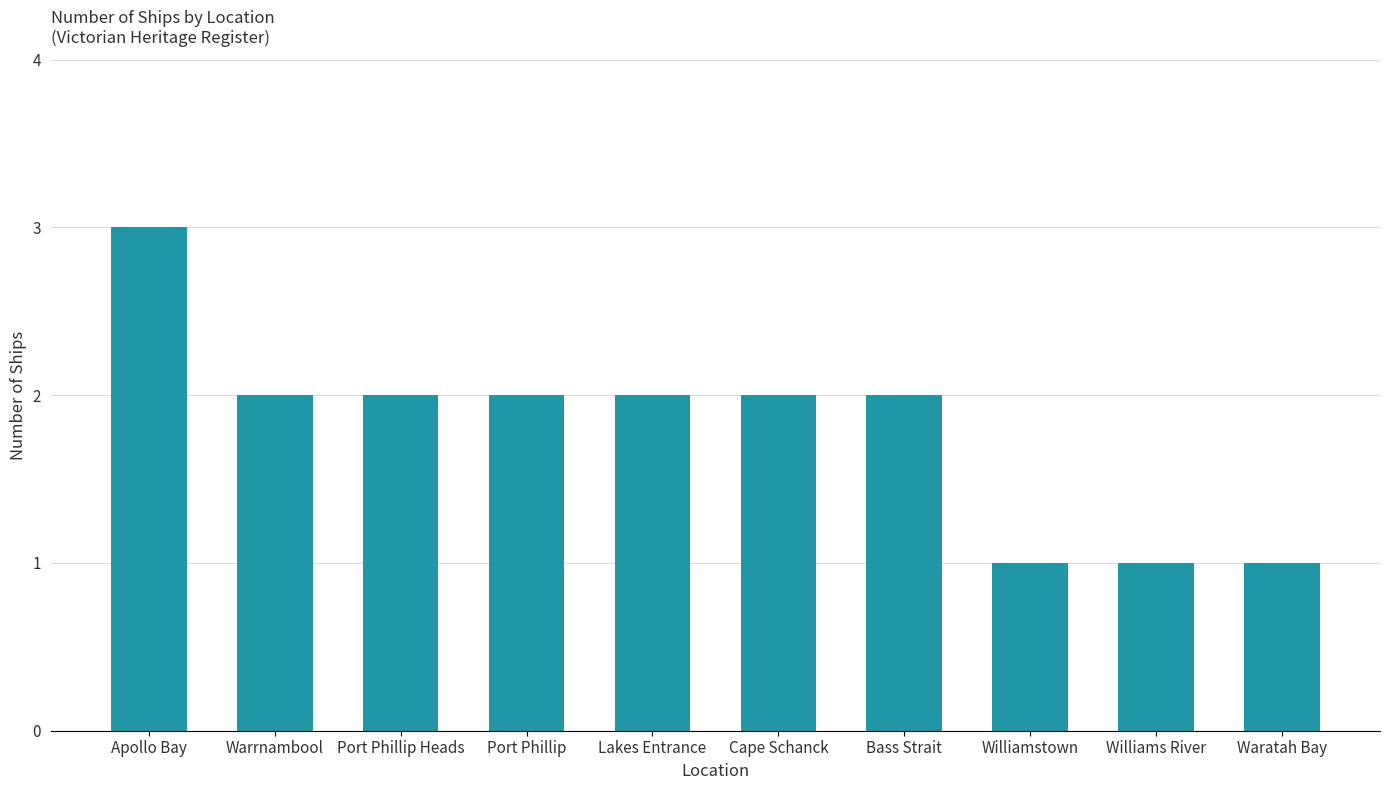

What is the approximate value at Apollo Bay?

3